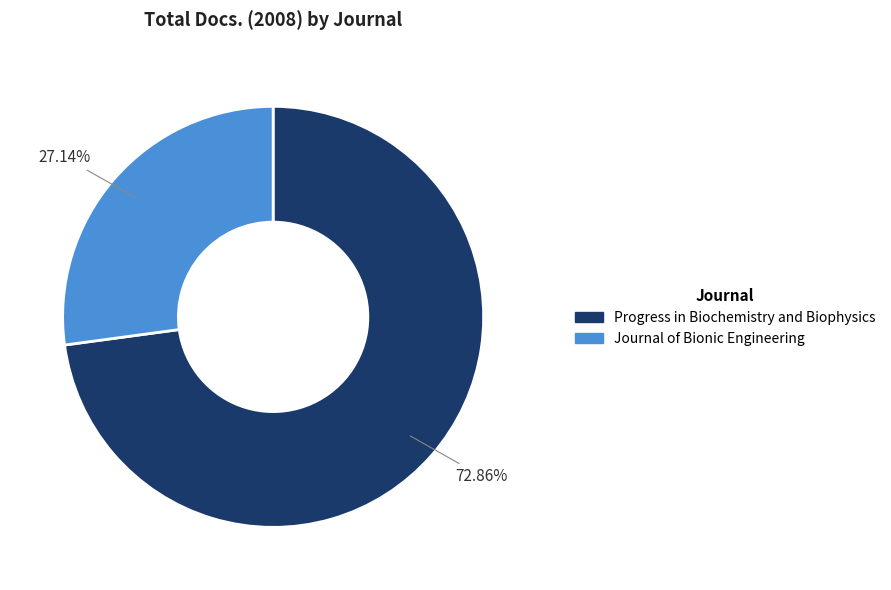

Which slice is the smallest?

Journal of Bionic Engineering